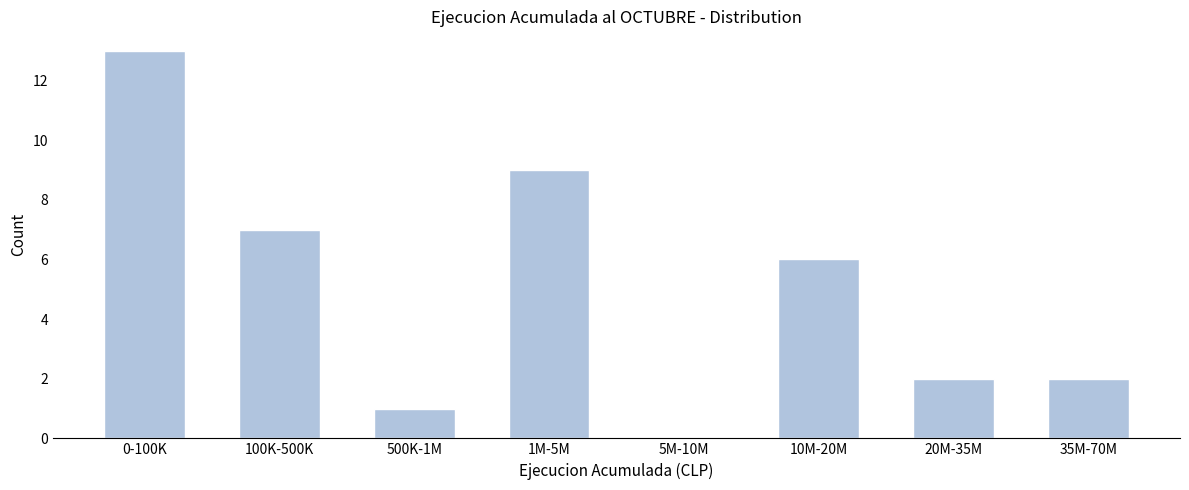

Reading left to right, transcribe all the data shown in this chart.

0-100K=13	100K-500K=7	500K-1M=1	1M-5M=9	5M-10M=0	10M-20M=6	20M-35M=2	35M-70M=2